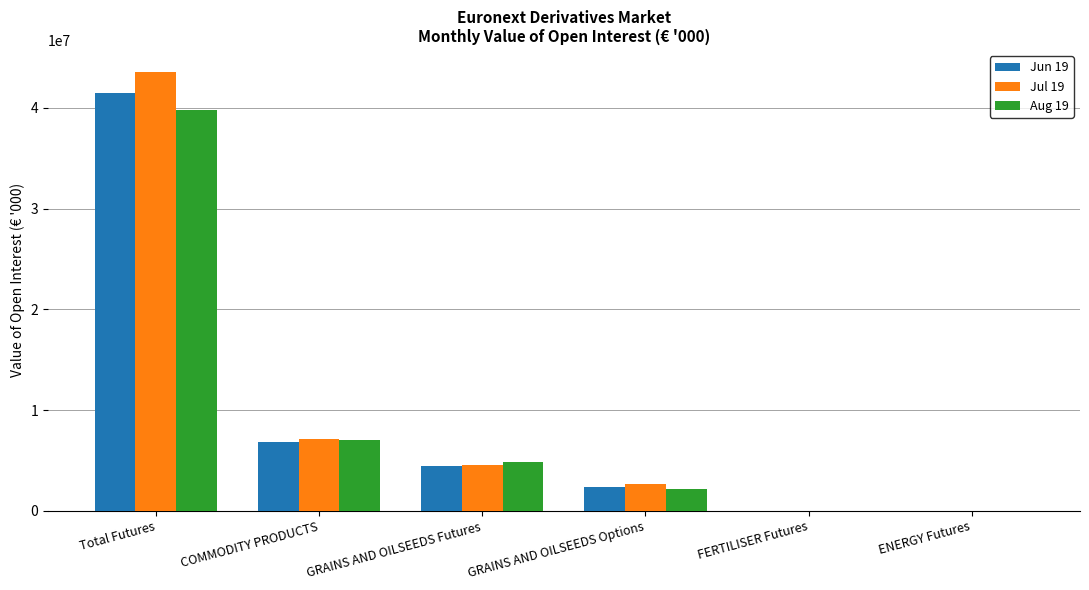

Which category has the highest value across all series?

Total Futures